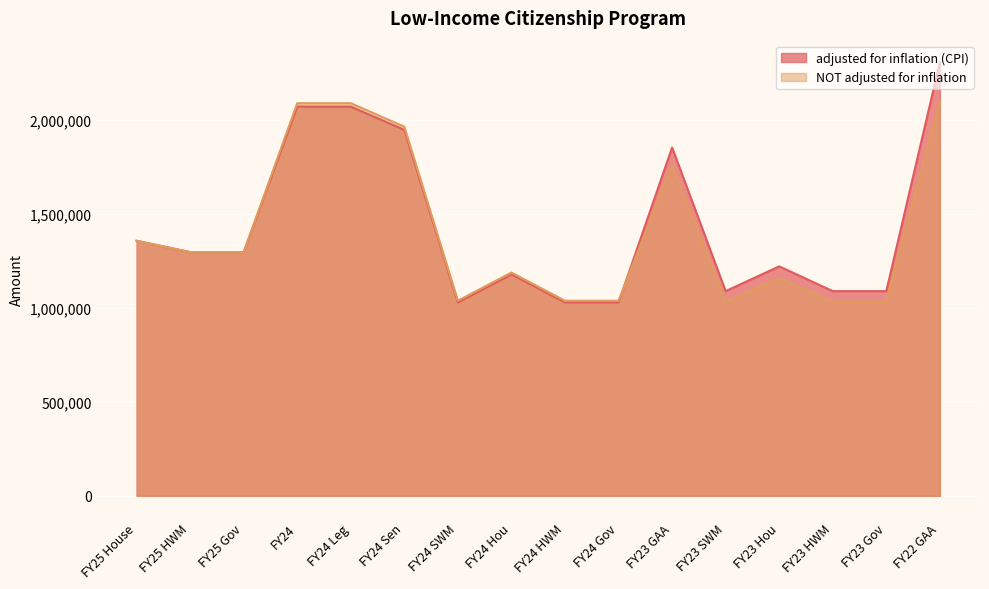

List the labels in order of adjusted for inflation (CPI) value, largest first.

FY22 GAA, FY24, FY24 Leg, FY24 Sen, FY23 GAA, FY25 House, FY25 Gov, FY25 HWM, FY23 Hou, FY24 Hou, FY23 SWM, FY23 HWM, FY23 Gov, FY24 SWM, FY24 Gov, FY24 HWM